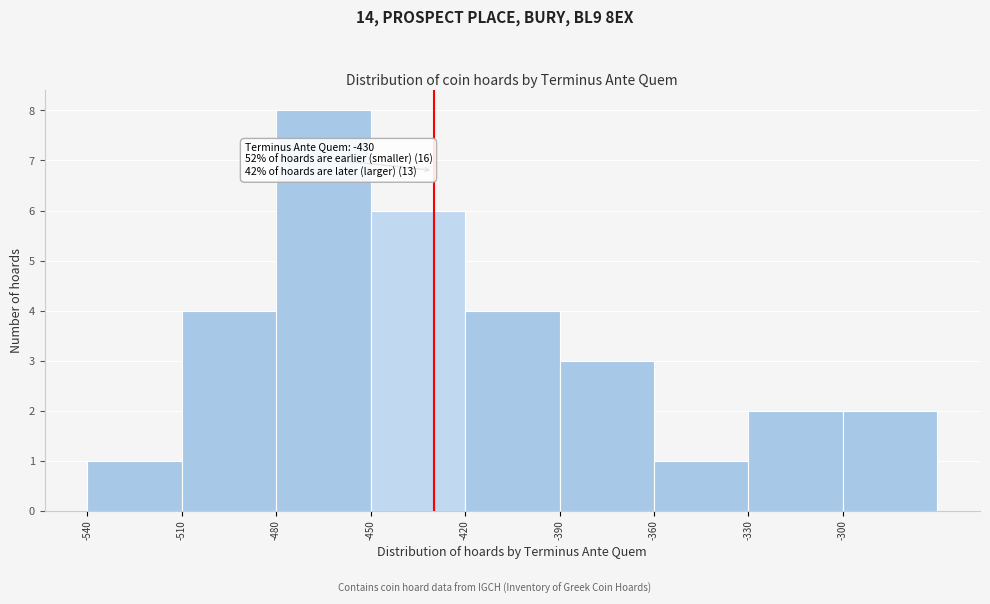

Which range on the x-axis has the tallest bar?

-480 to -450